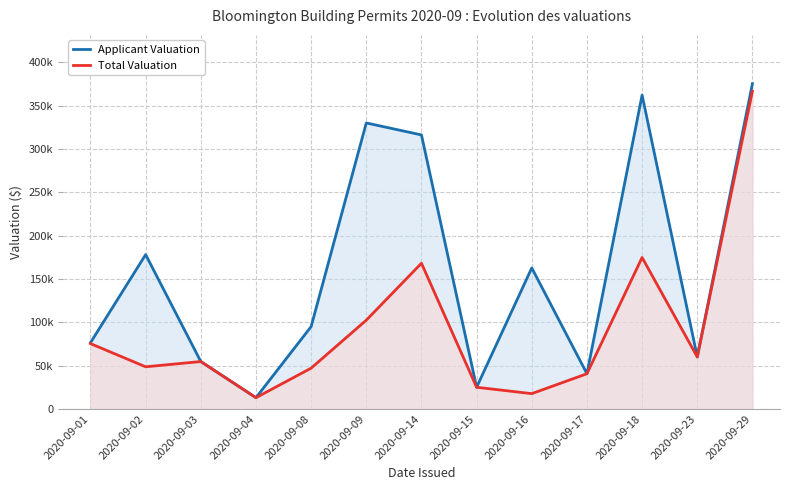

Does the chart display data point markers on the line(s)?

No